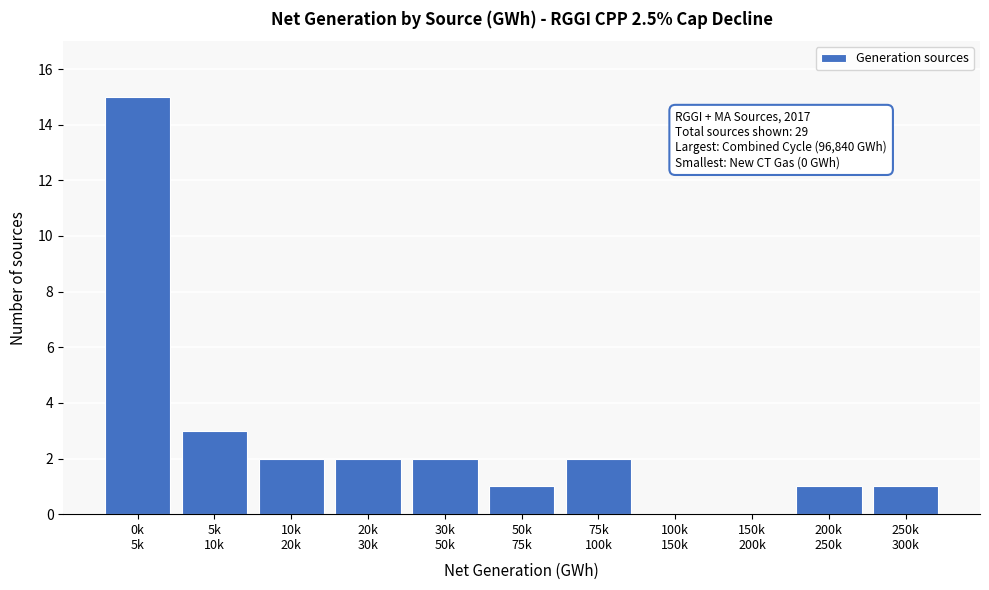

What is the maximum value shown in the chart?

15